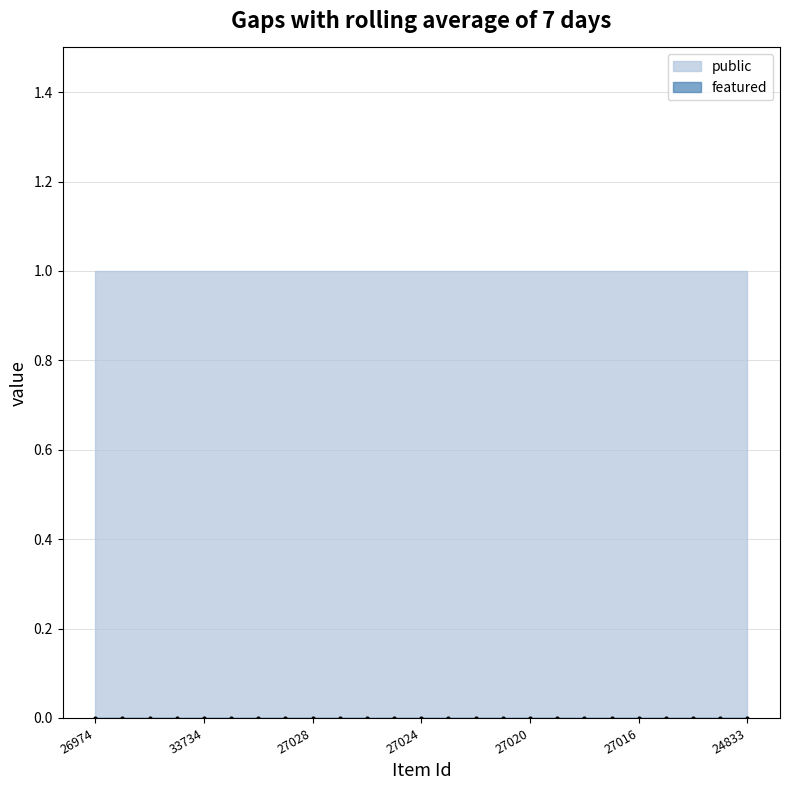

True or false: public and featured cross at least once.

False